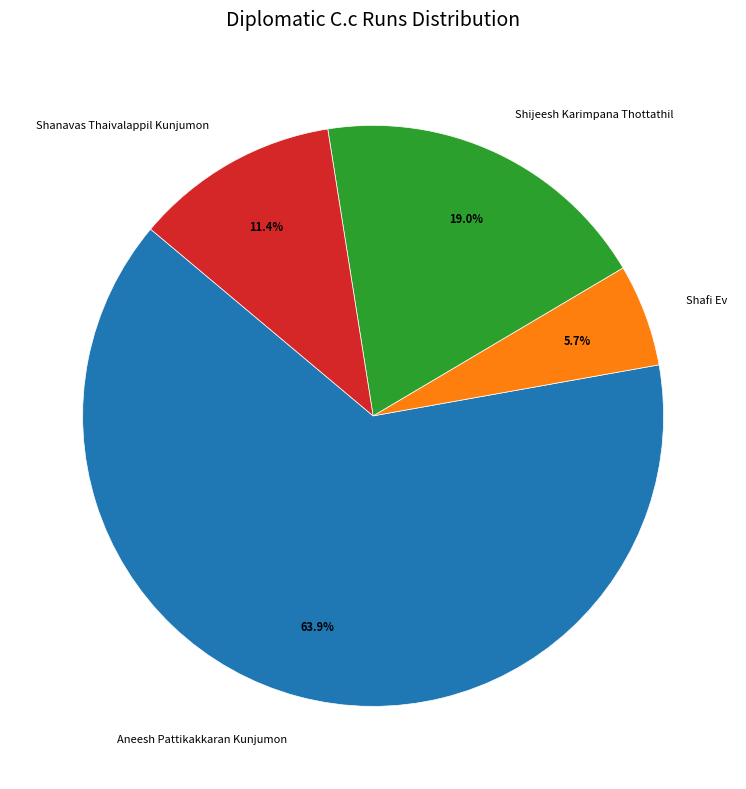

Does Aneesh Pattikakkaran Kunjumon account for over 50% of the chart?

Yes